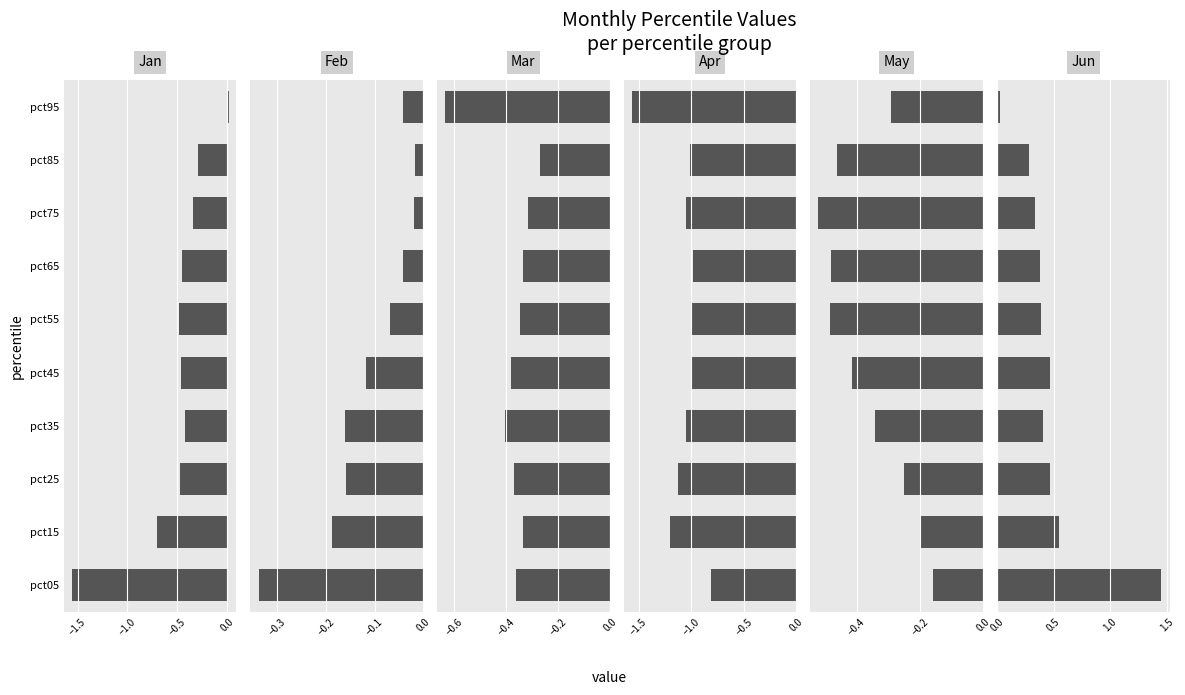

The value of Apr at pct05 is -0.4. True or false?

False